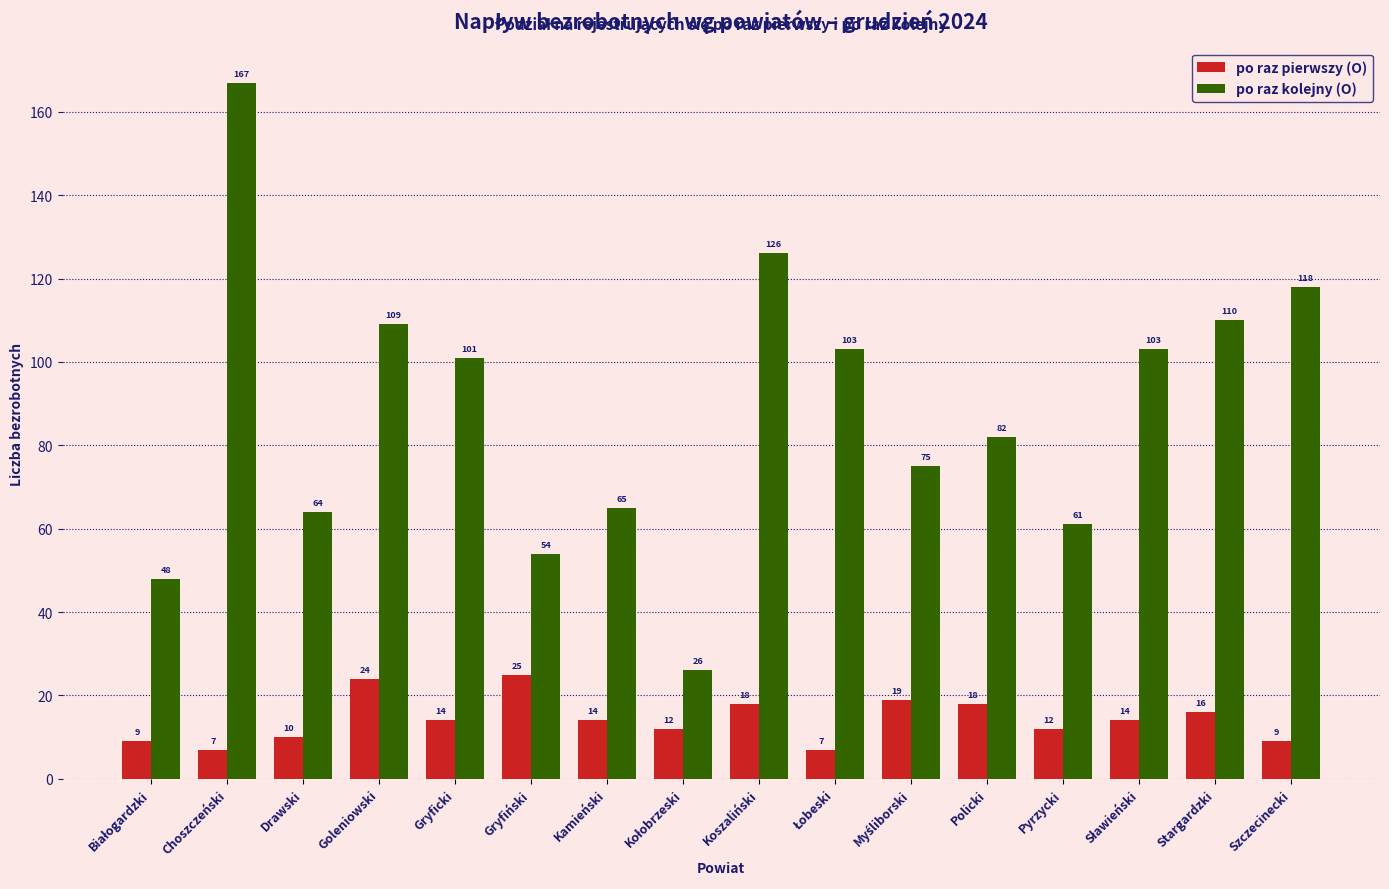

What is the average value of the po raz kolejny (O) series?

88